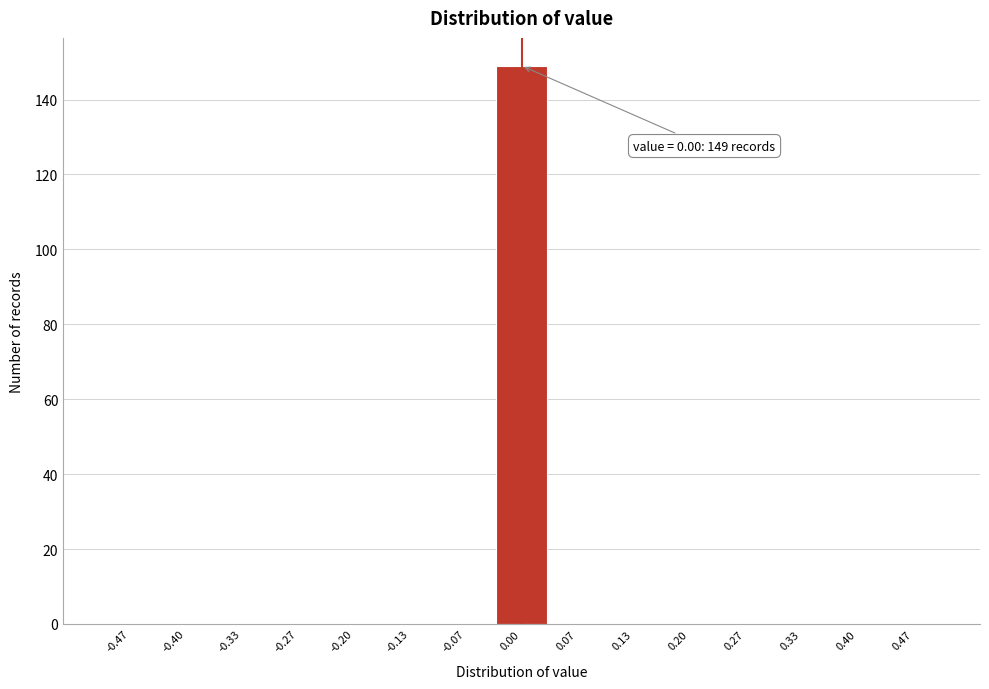

Over which range of the x-axis is the bar tallest?

-0.03 to 0.03